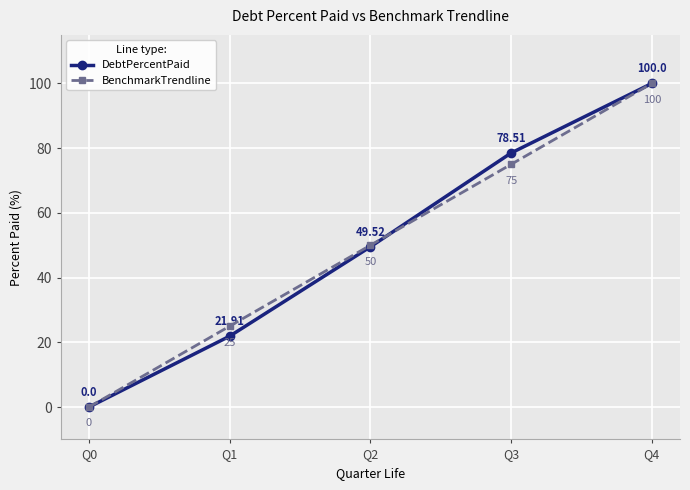

True or false: BenchmarkTrendline has more than 1 points higher than both neighbors.

False